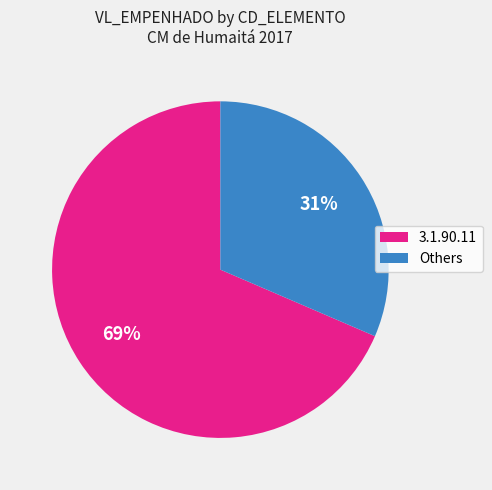

Between Others and 3.1.90.11, which is larger?

3.1.90.11